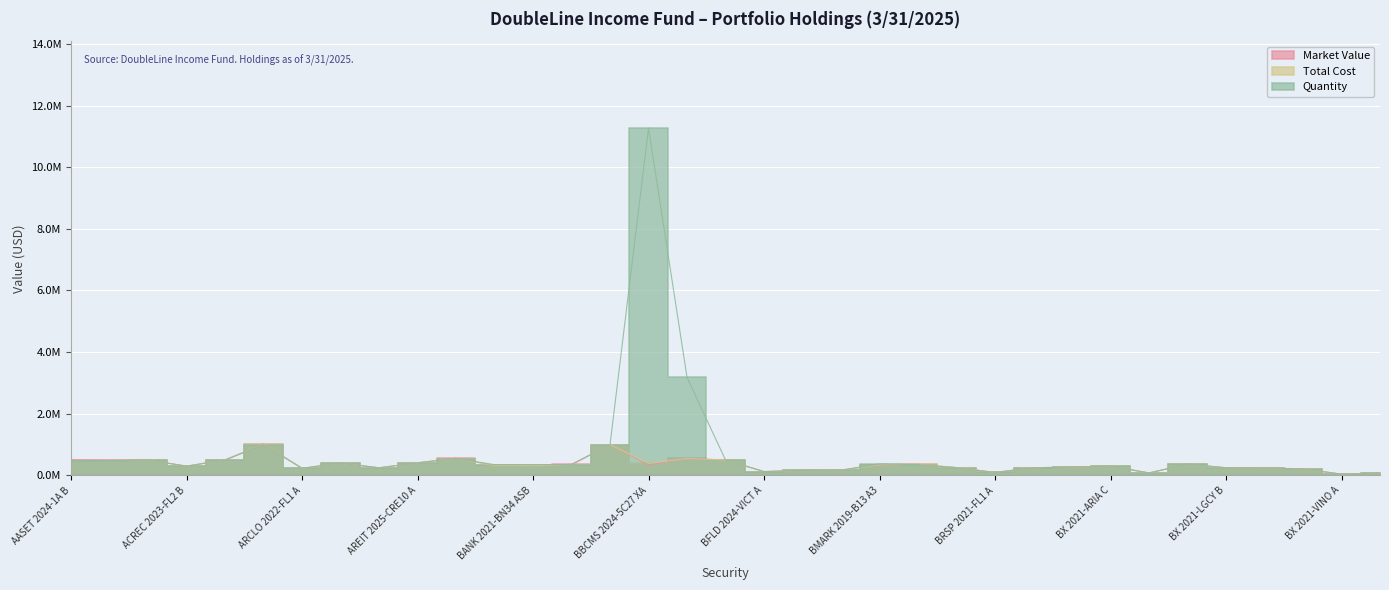

Between which two adjacent categories do Quantity and Total Cost first intersect?

AASET 2025-1A B and ACREC 2023-FL2 B